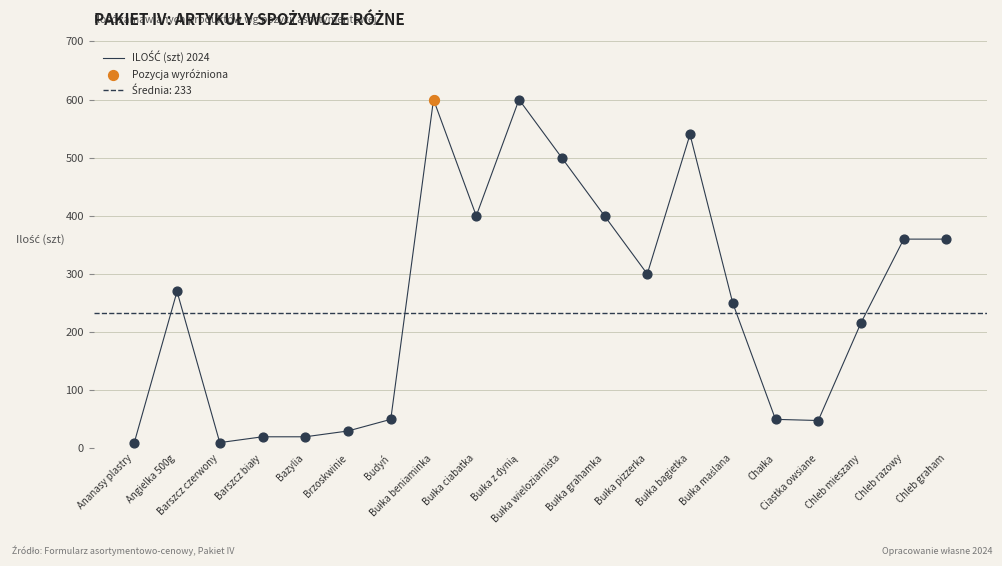

Between Chleb razowy and Angielka 500g, which is larger?

Chleb razowy